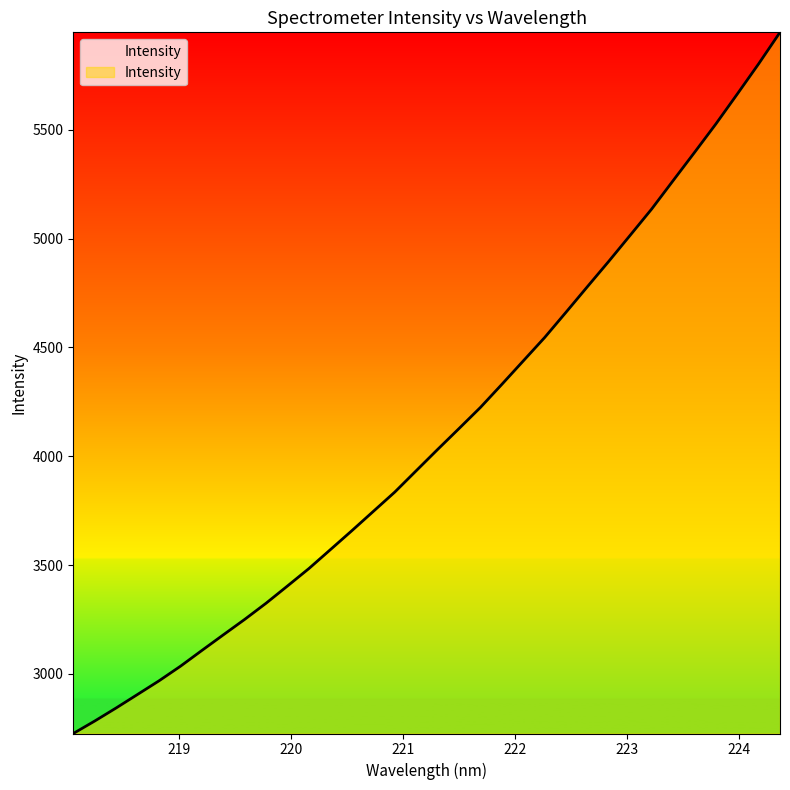

What is the maximum value shown in the chart?

5948.1